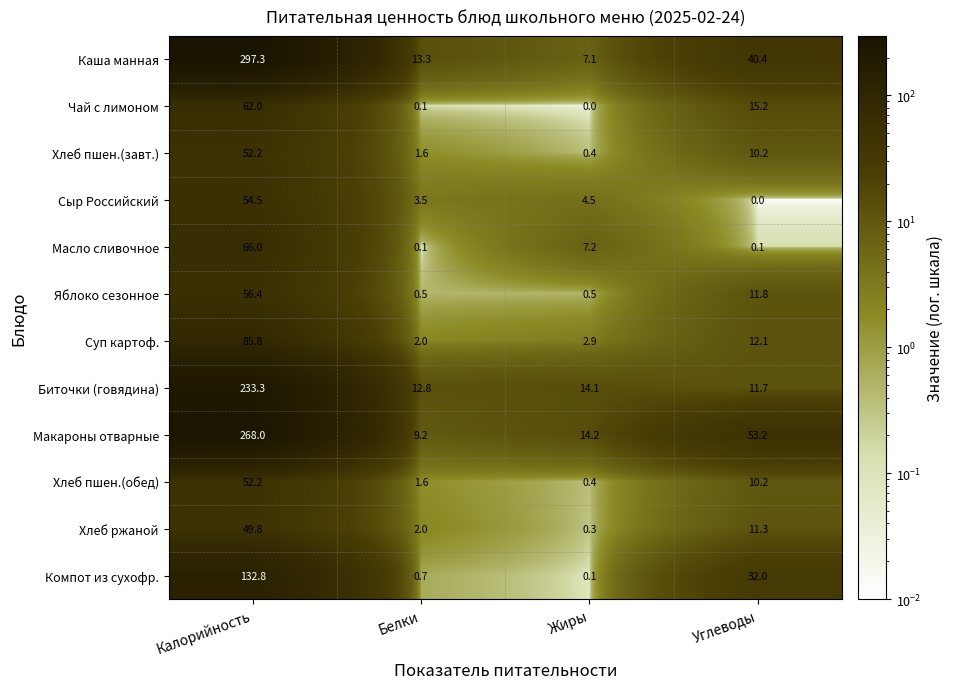

Which series has the largest total across all categories?

Каша манная